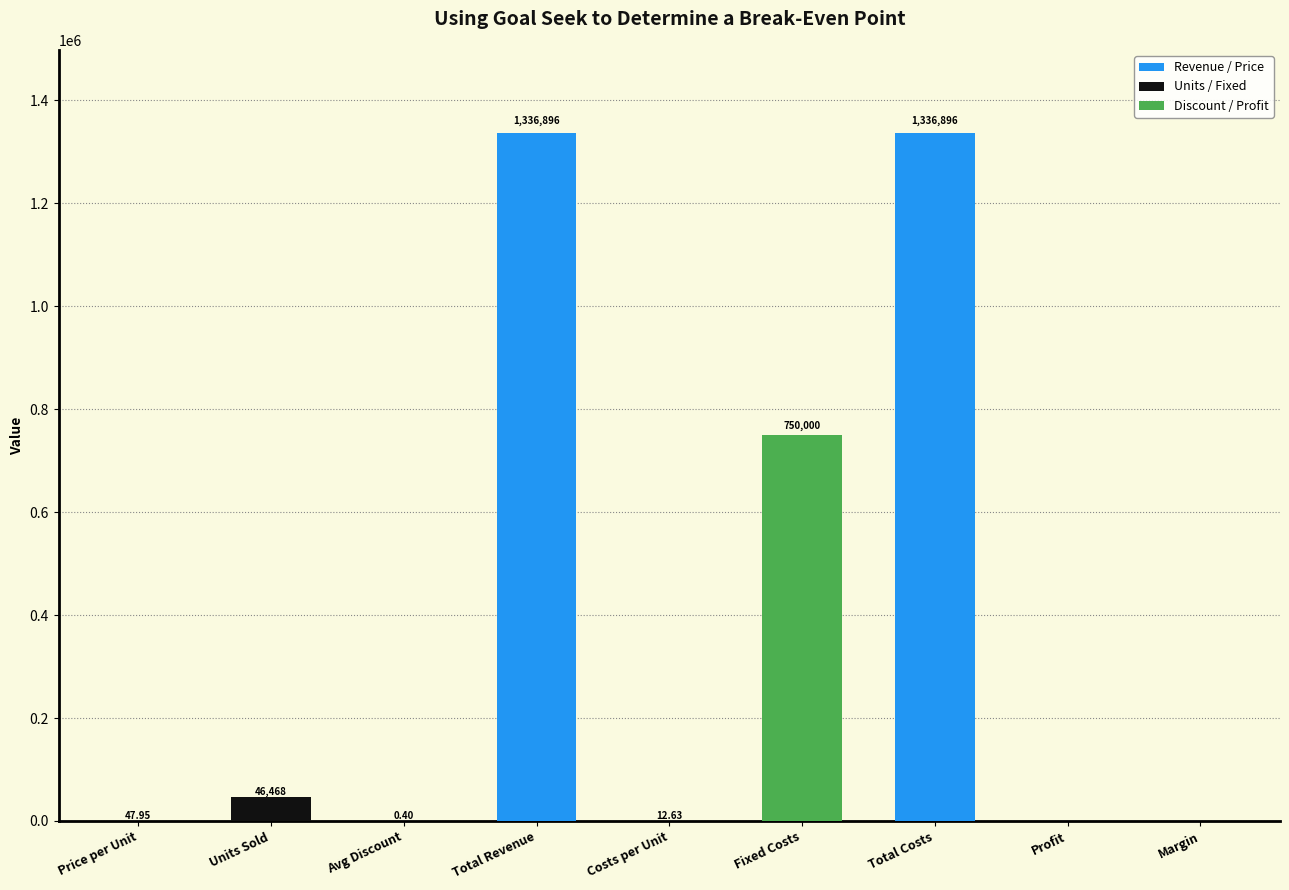

At which label is the value closest to 668447?

Fixed Costs